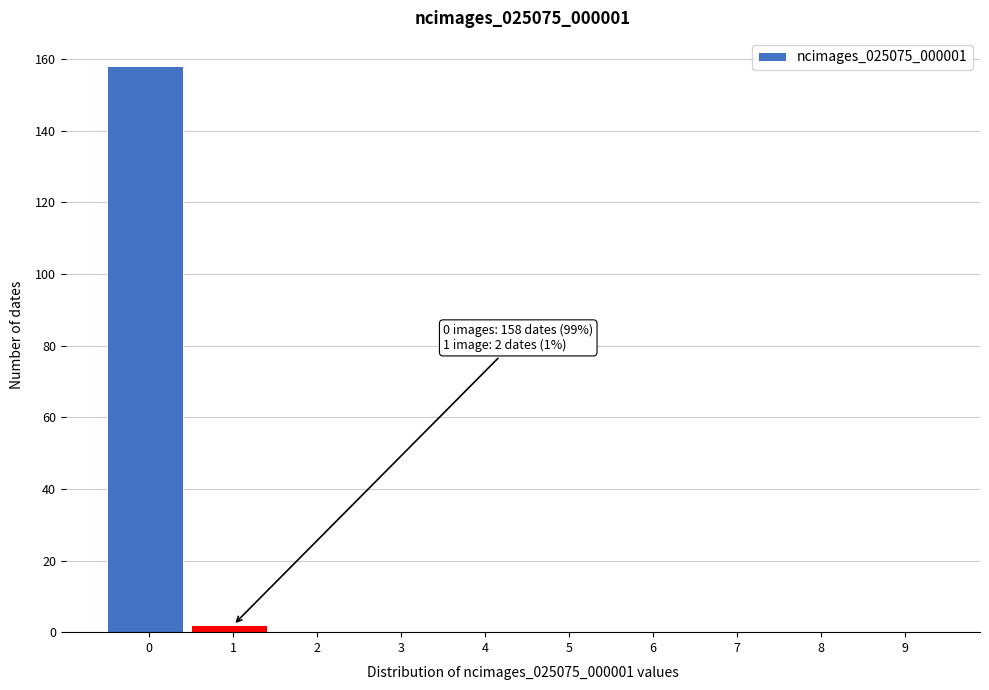

Reading left to right, extract all data points from this chart.

0=158	1=2	2=0	3=0	4=0	5=0	6=0	7=0	8=0	9=0